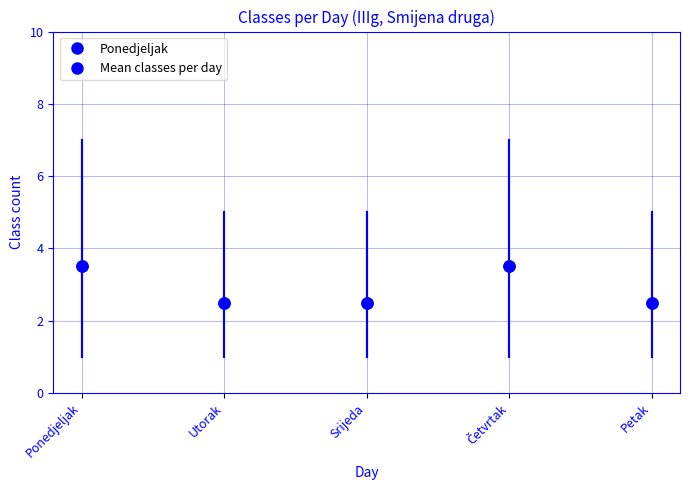

List the labels in order of value, largest first.

Ponedjeljak, Četvrtak, Utorak, Srijeda, Petak